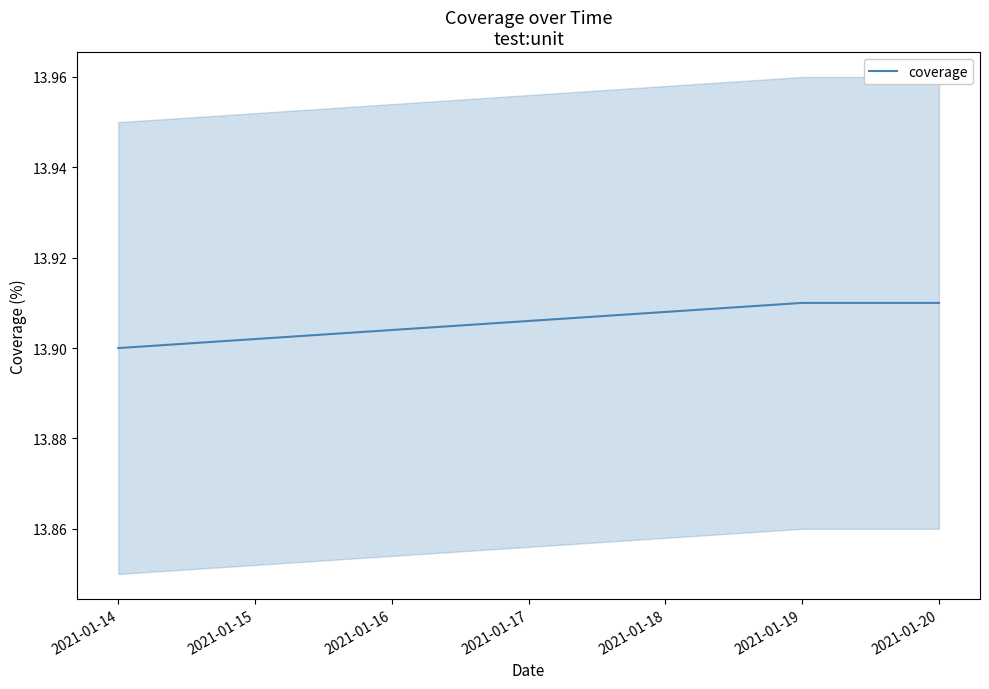

The value at 2021-01-14 is 19.3. True or false?

False